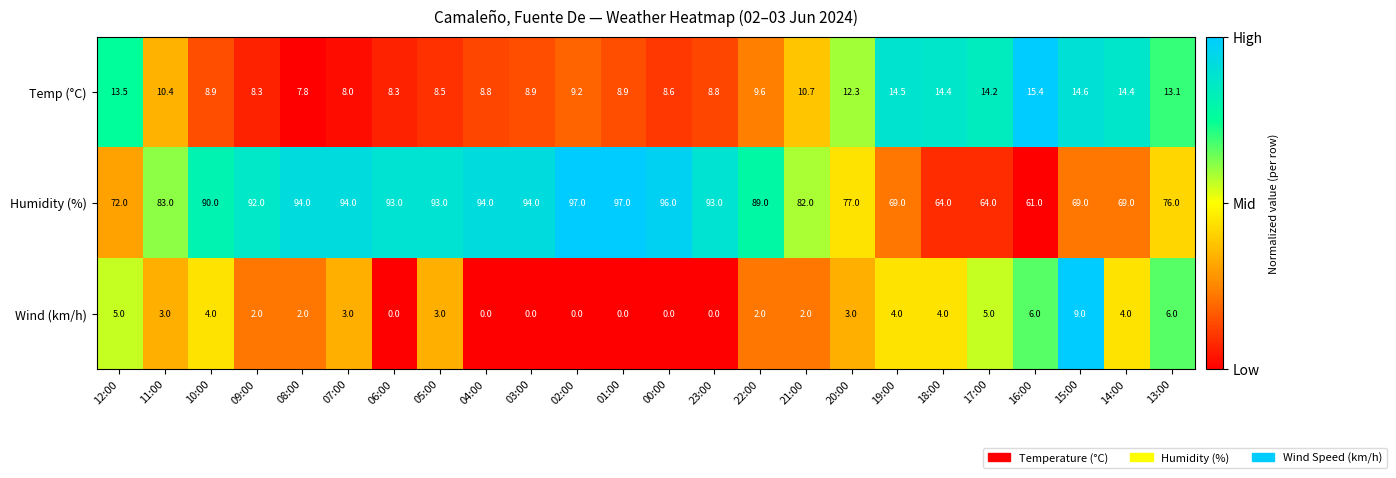

List the series in order of their peak value, highest first.

Humidity (%), Temp (°C), Wind (km/h)